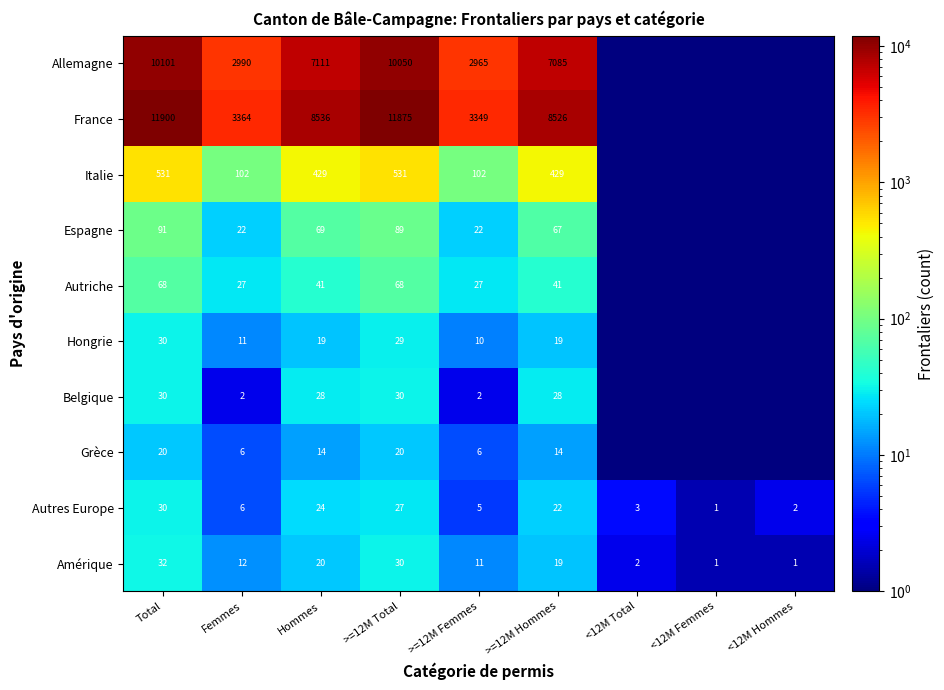

Where is Autres Europe nearest to the value 15?

>=12M Hommes